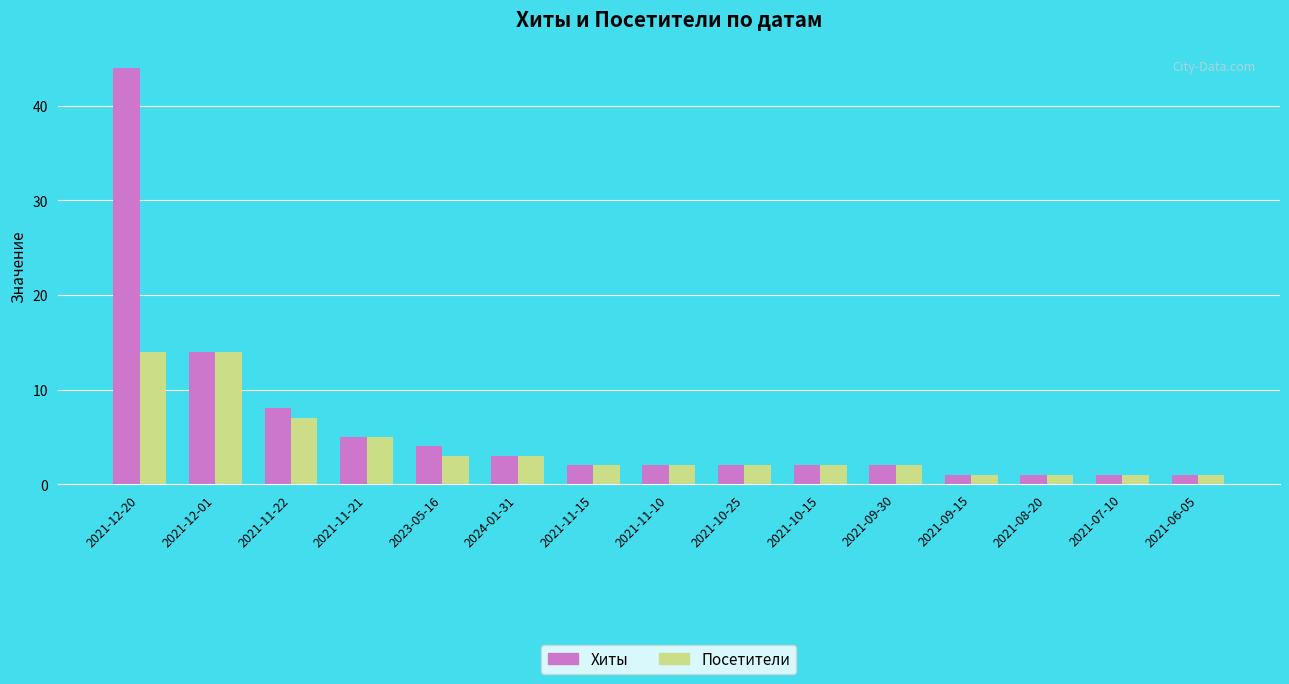

What is the total value across all series at 2023-05-16?

7